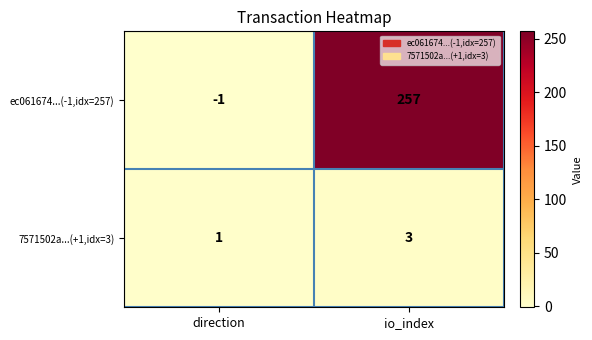

Which series has the largest total across all categories?

ec061674...(-1,idx=257)